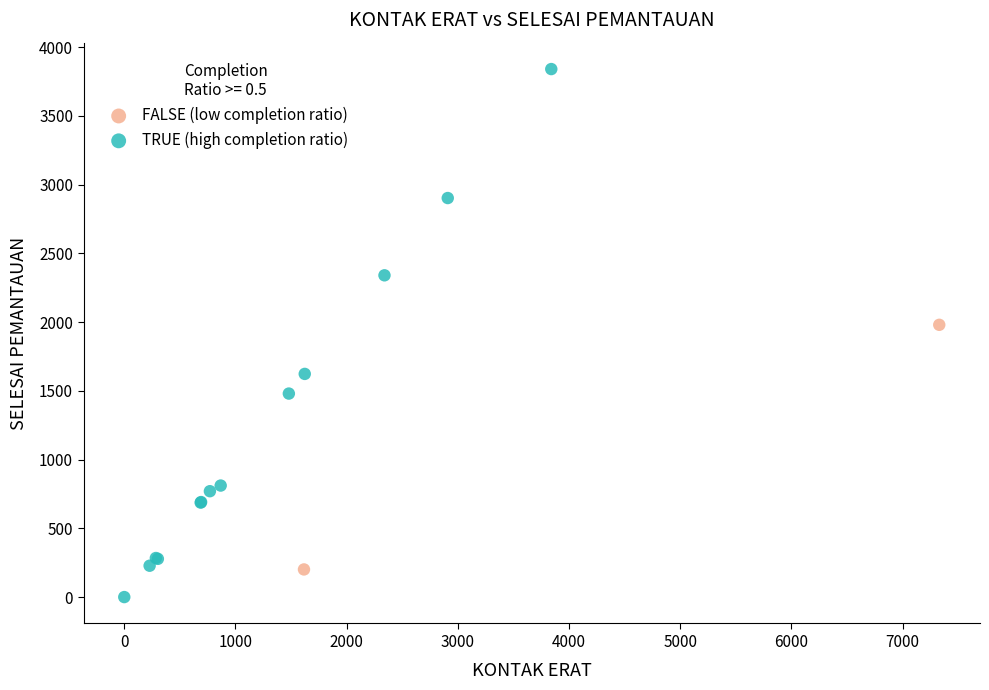

What are all the series names shown in the legend?

FALSE (low completion ratio), TRUE (high completion ratio)